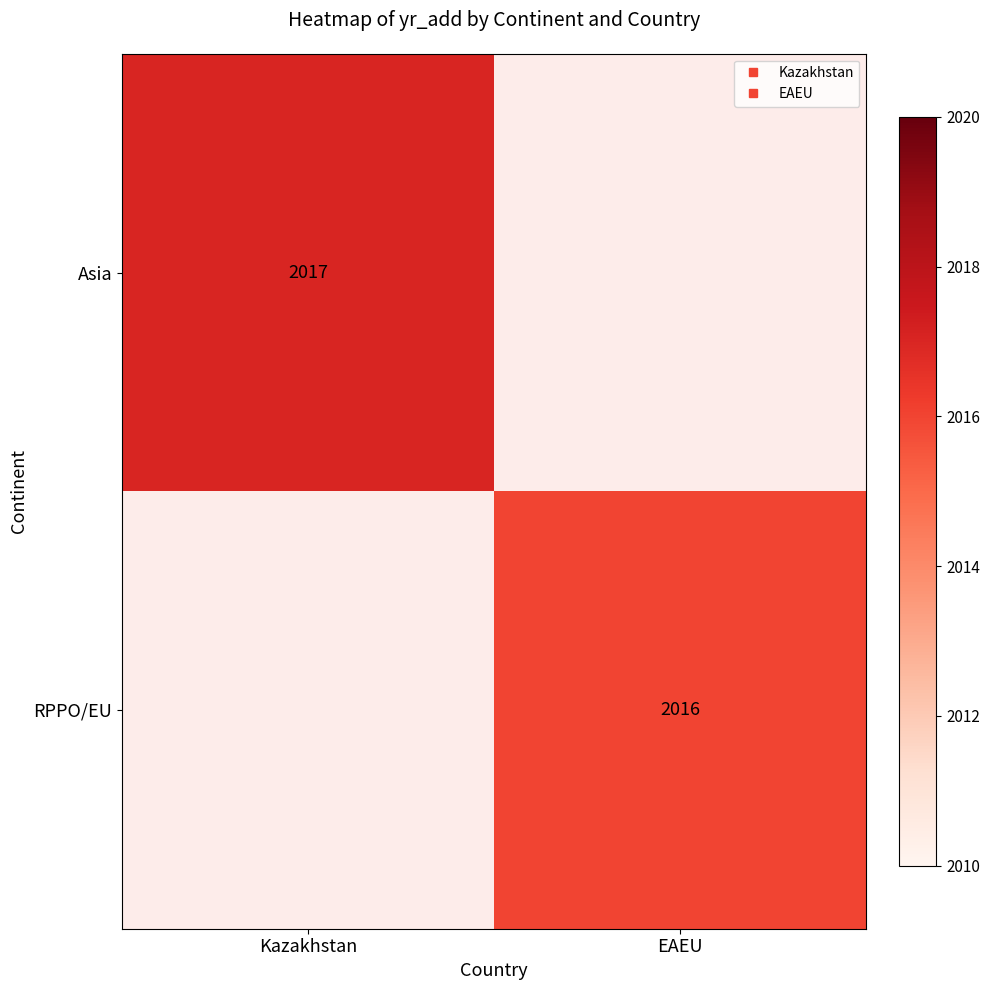

Which label corresponds to the smallest value in the chart?

EAEU